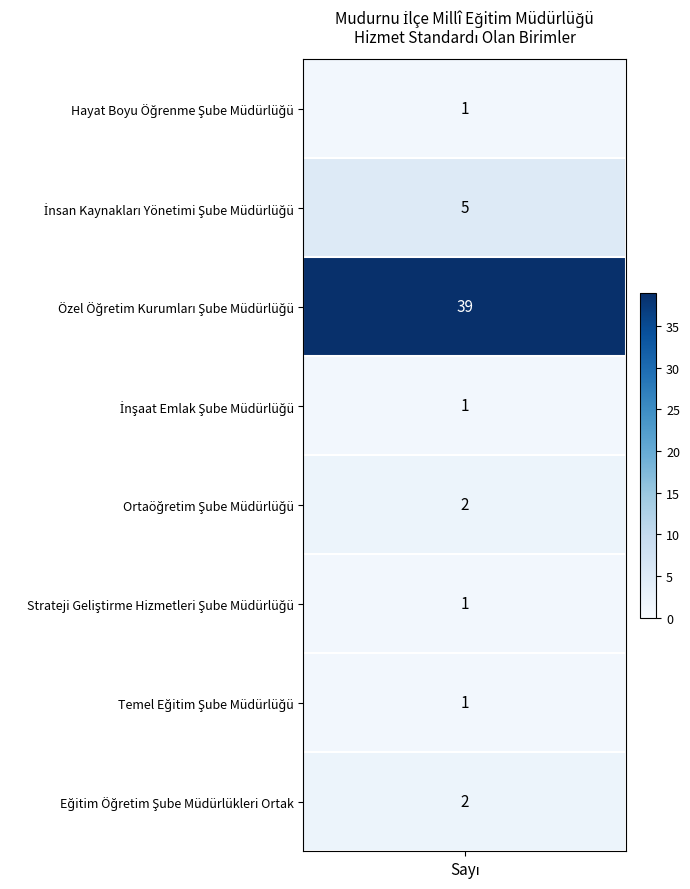

What is the smallest value displayed?

1